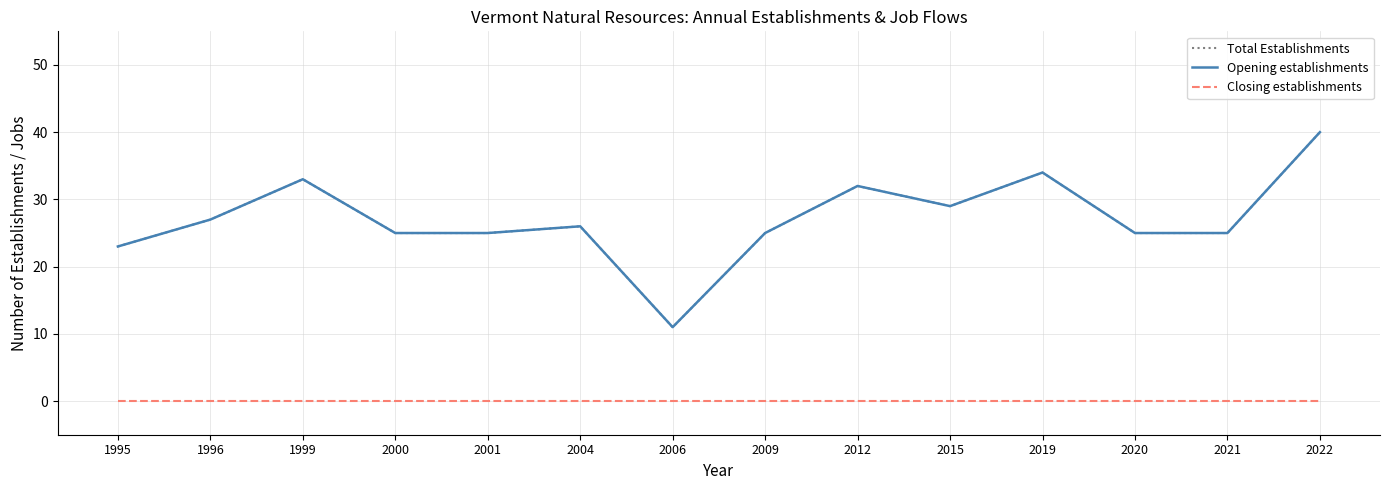

Is this an area chart (filled region under the line)?

No